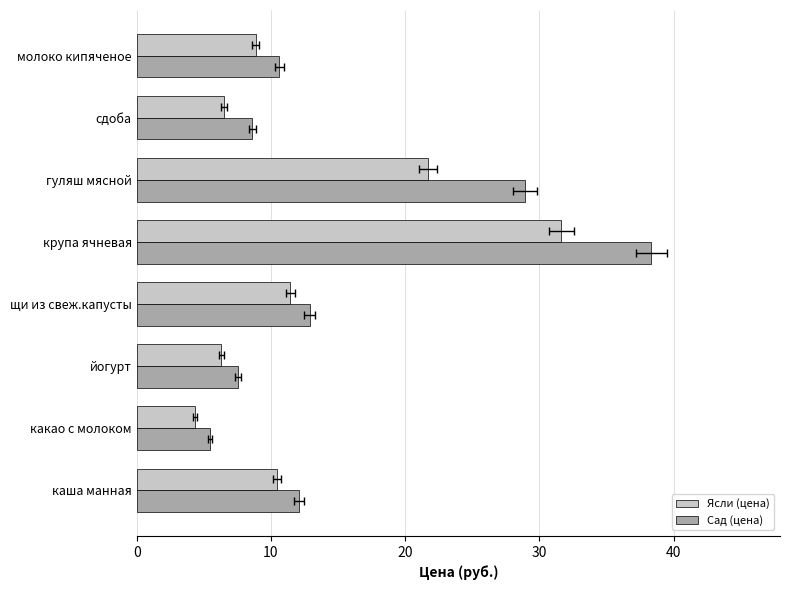

Reading left to right, what are all the values shown in this chart?

Ясли (цена): 10.4	4.3	6.3	11.4	31.6	21.7	6.5	8.9
Сад (цена): 12.1	5.4	7.6	12.9	38.3	28.9	8.6	10.6